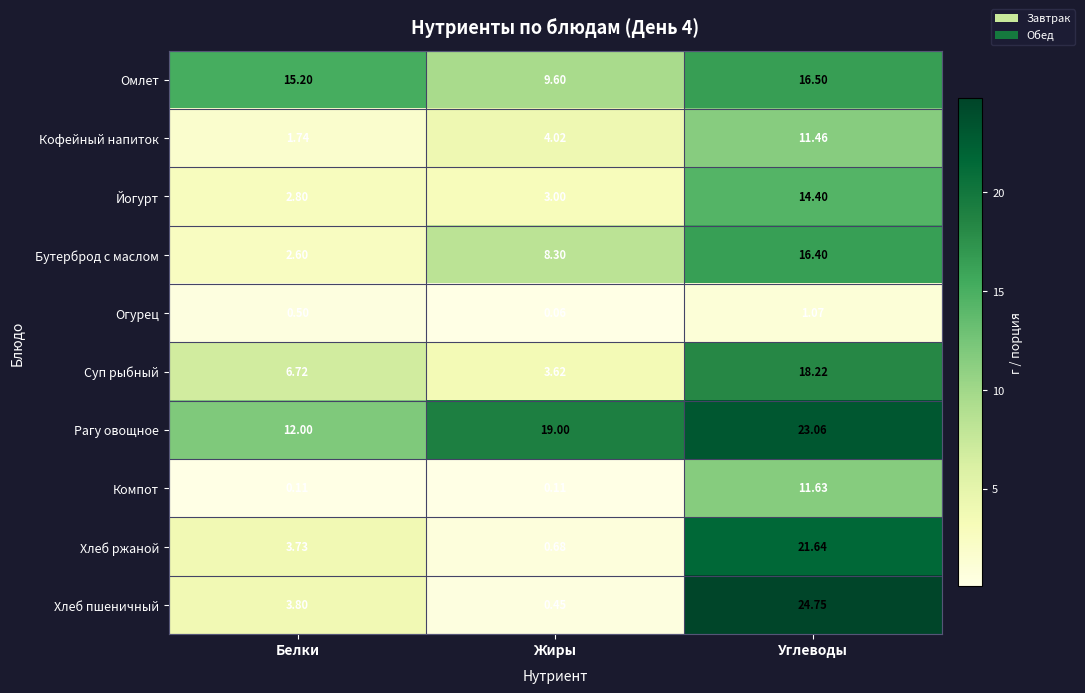

Where is Хлеб пшеничный nearest to the value 12?

Белки